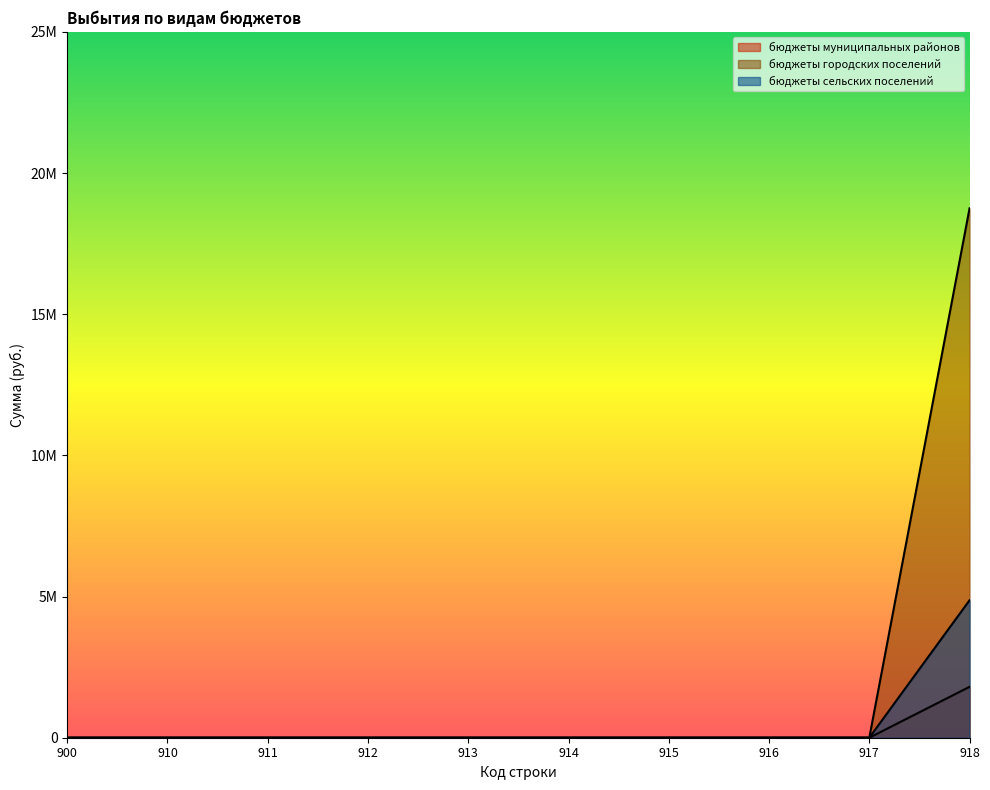

Is it true that бюджеты муниципальных районов equals 0.0 at 911?

True